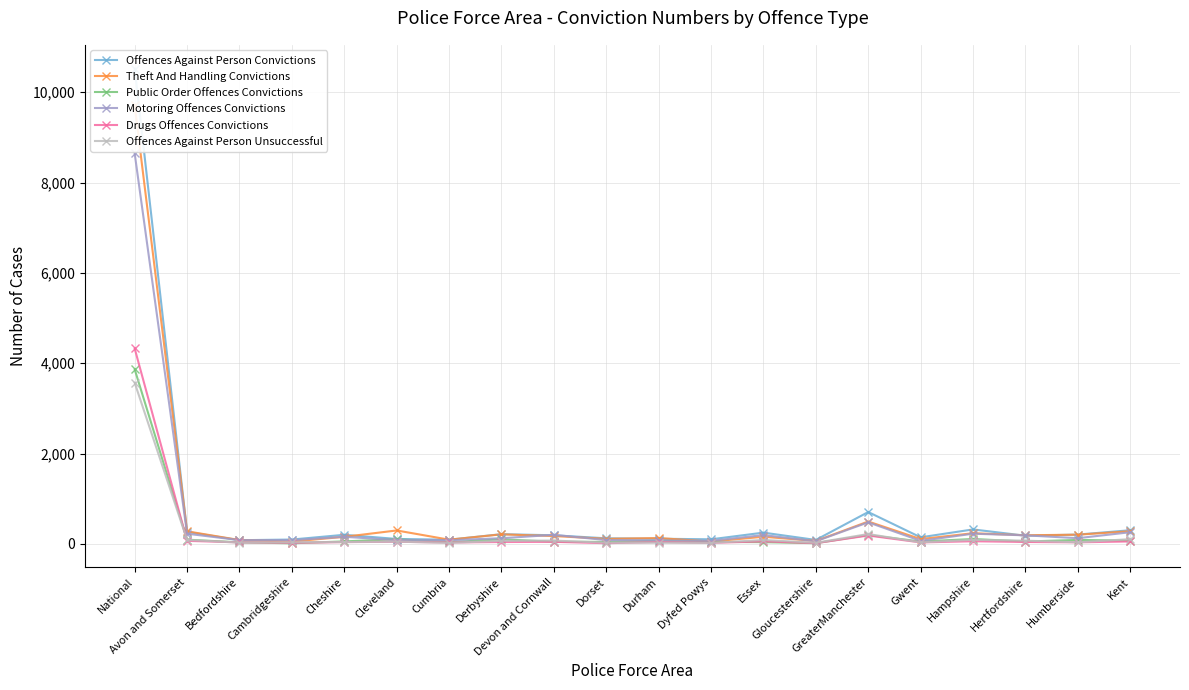

Where is the first local minimum for Offences Against Person Unsuccessful?

Bedfordshire